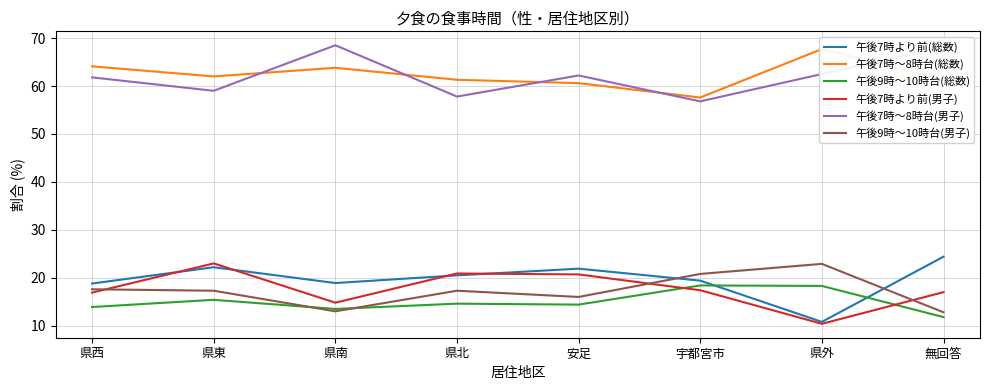

Is the value of 午後7時より前(男子) at 県外 greater than the value of 午後7時より前(総数) at 県南?

No